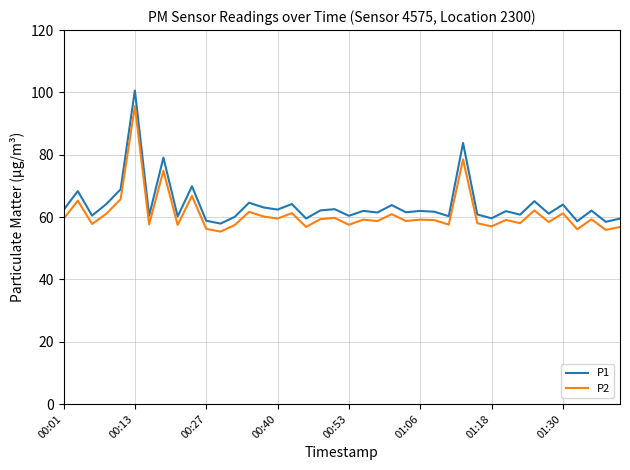

What is the maximum value for P1?

100.6